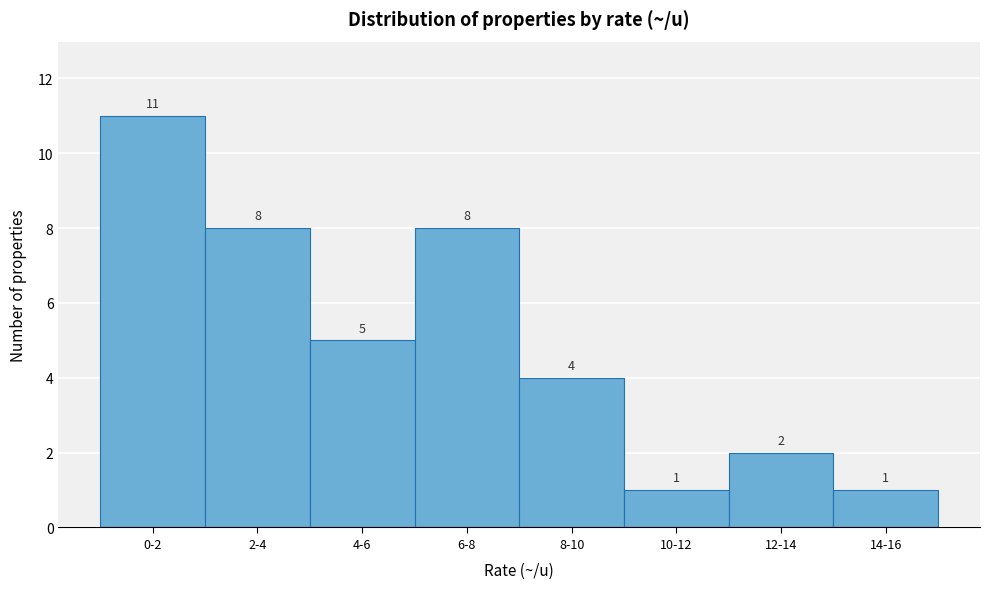

Reading right to left, transcribe all the data shown in this chart.

14-16=1	12-14=2	10-12=1	8-10=4	6-8=8	4-6=5	2-4=8	0-2=11